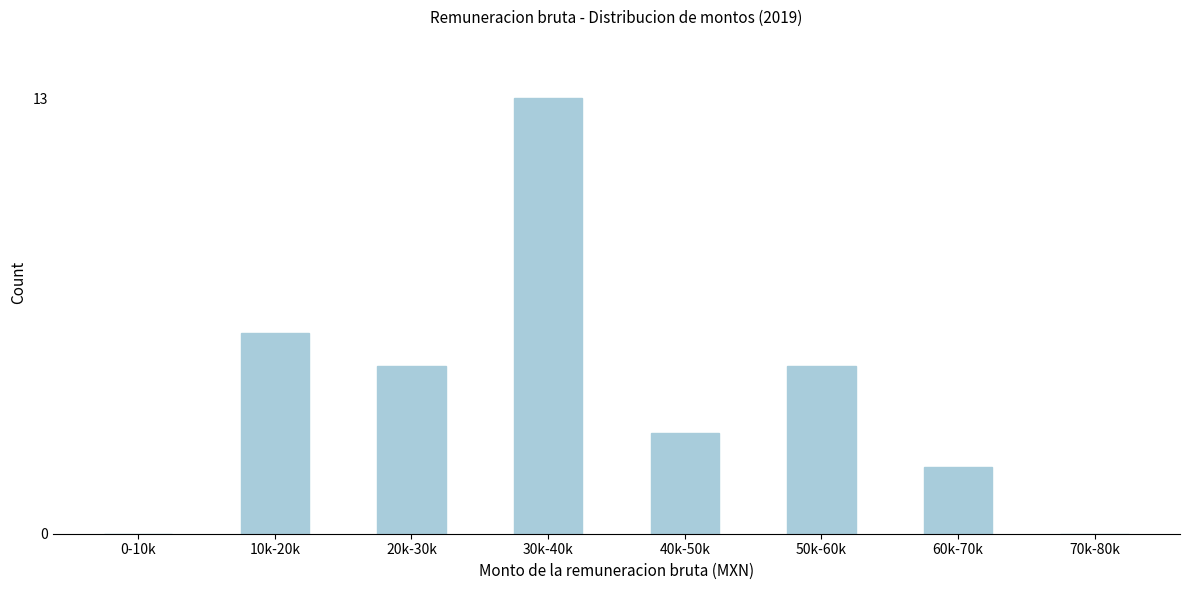

Reading left to right, extract all data points from this chart.

0-10k=0	10k-20k=6	20k-30k=5	30k-40k=13	40k-50k=3	50k-60k=5	60k-70k=2	70k-80k=0